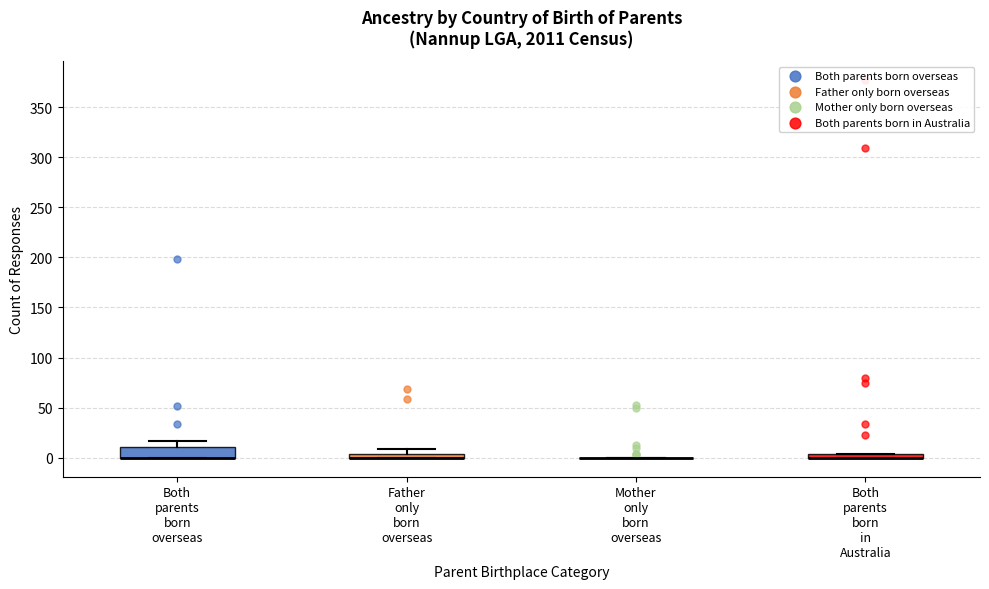

Which box is the tallest, from its lower edge to its upper edge?

Both parents born overseas